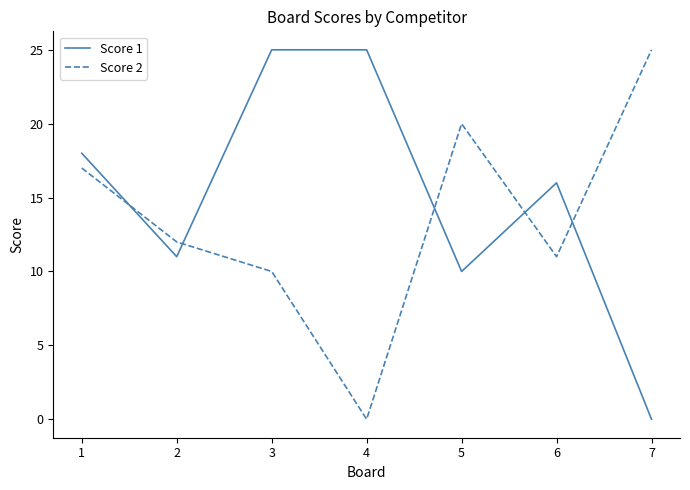

Rank the series at 5 from highest to lowest value.

Score 2, Score 1